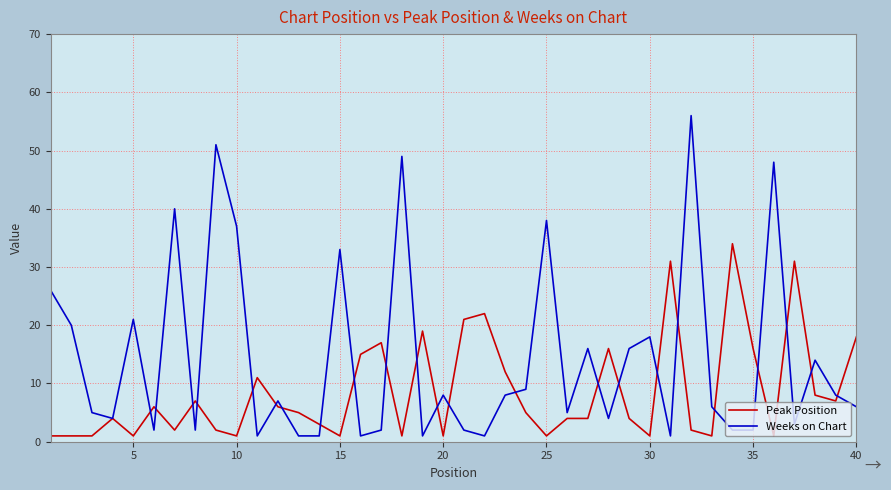

What is the maximum value shown in the chart?

56